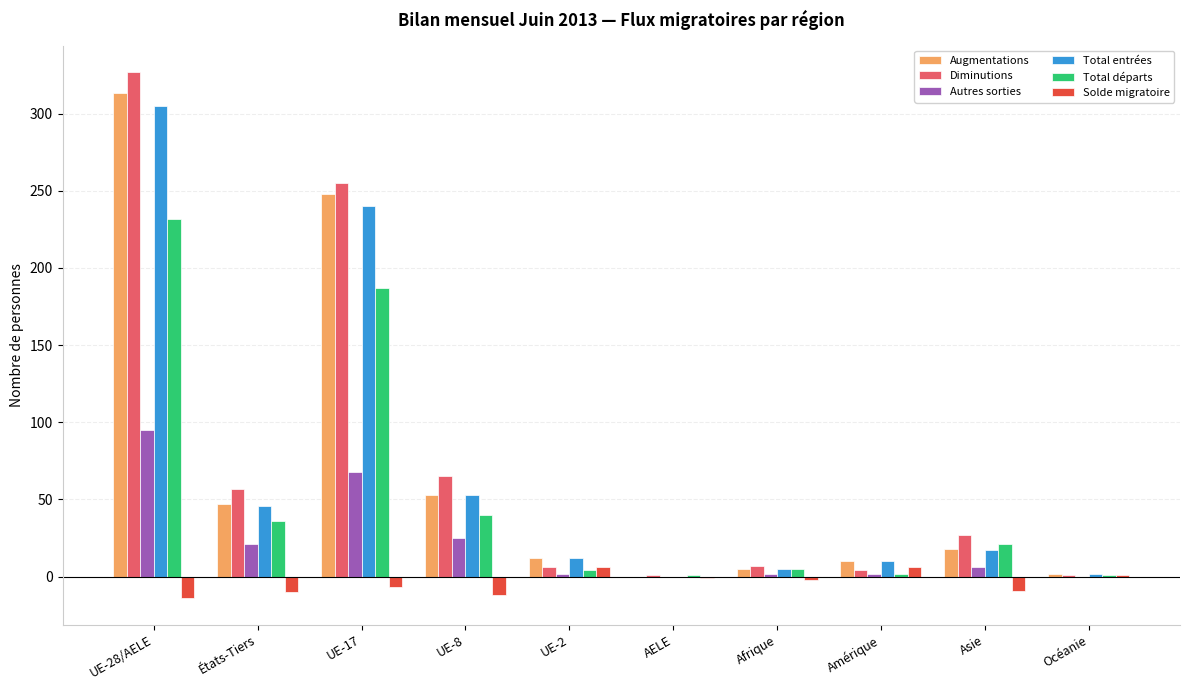

At which label does Diminutions first exceed 27?

UE-28/AELE